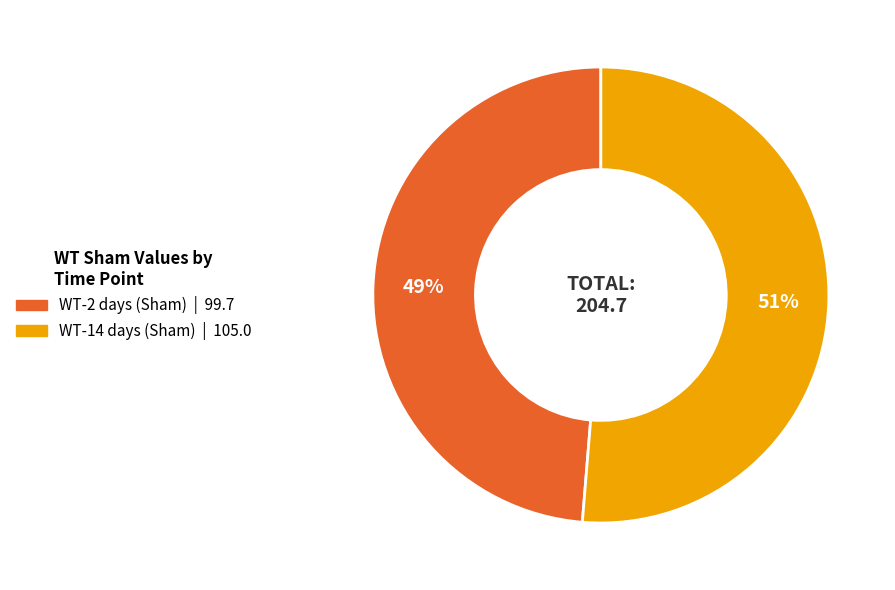

What is the smallest slice in the pie chart?

WT-2 days (Sham)